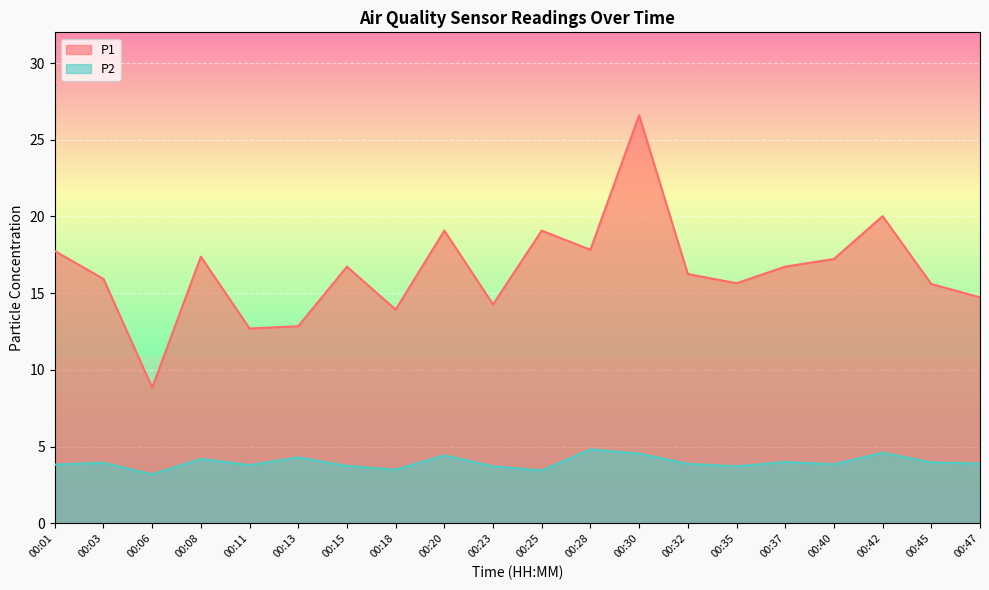

True or false: P2 has more than 1 points higher than both neighbors.

True